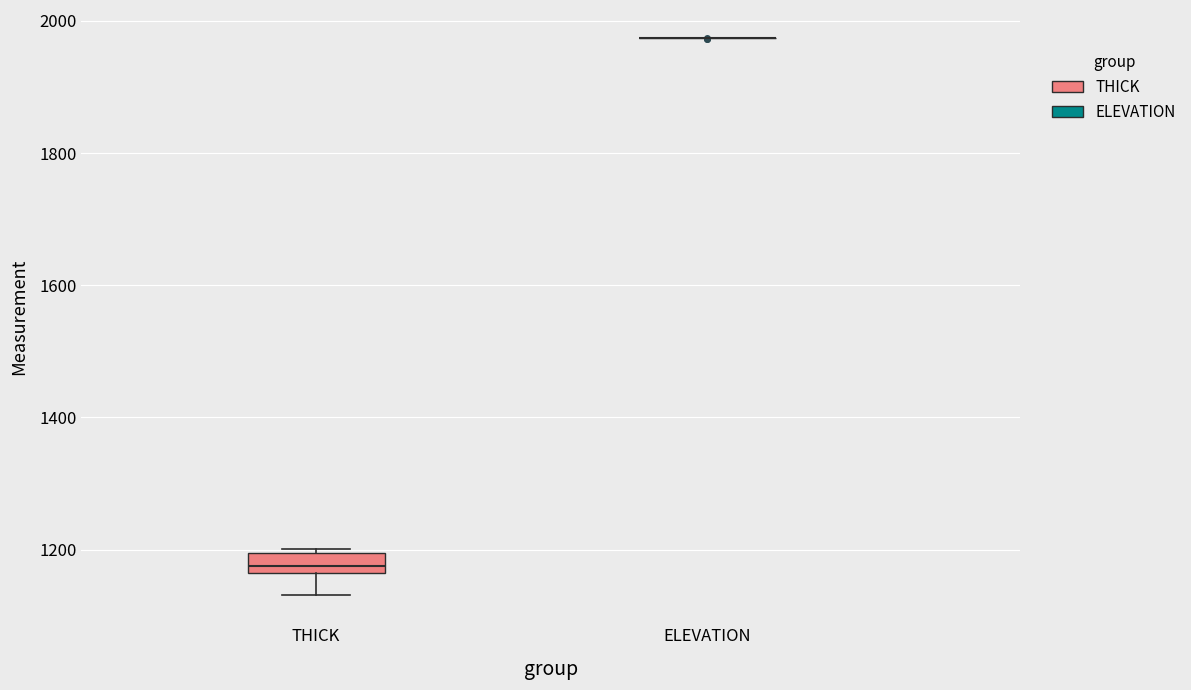

Reading left to right, transcribe this box plot: for each box, give where its median line is, the range the box spans, and where its two whiskers end, as read against the y-axis. The values are not printed on the chart, so give them approximately, as read against the axis.

THICK: median 1180, box 1160 to 1200, whiskers 1140 to 1200
ELEVATION: box collapsed to a line at 1980, whiskers 1980 to 1980